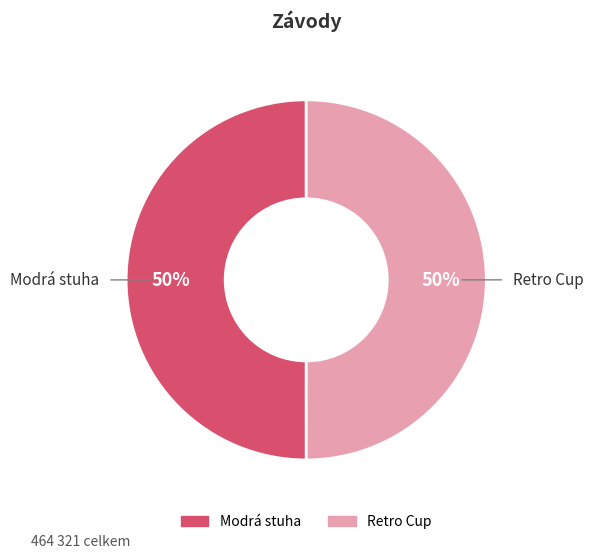

What is the ratio of the value at Retro Cup to the value at Modrá stuha?

1.0